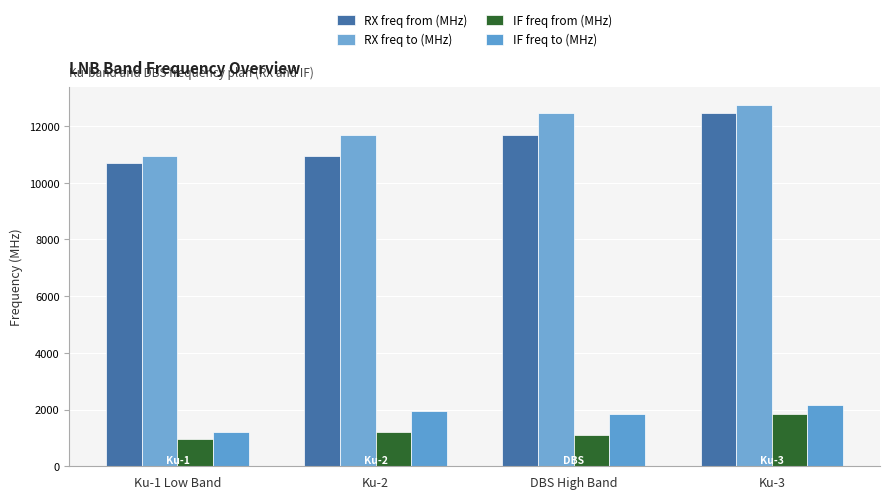

Is it true that RX freq to (MHz) equals 20102 at Ku-2?

False